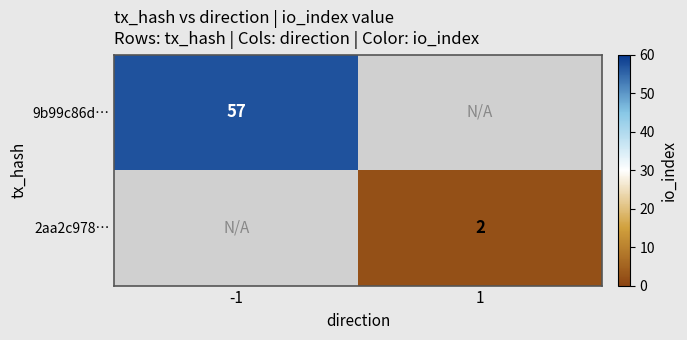

The value of 2aa2c978… at 1 is 1. True or false?

False